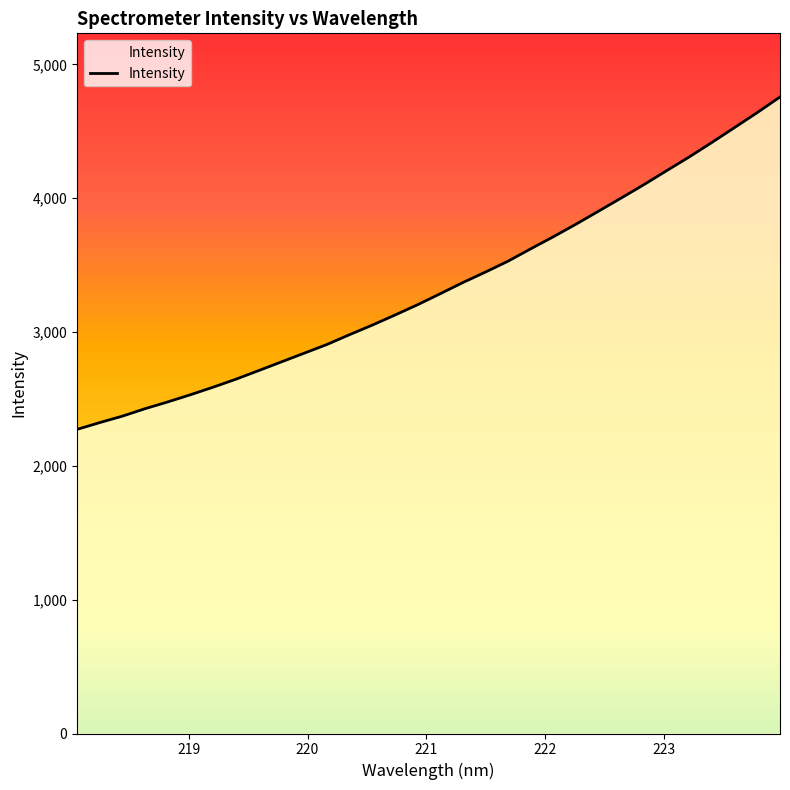

The chart shows a value of 3806.1 at 222.263. True or false?

True